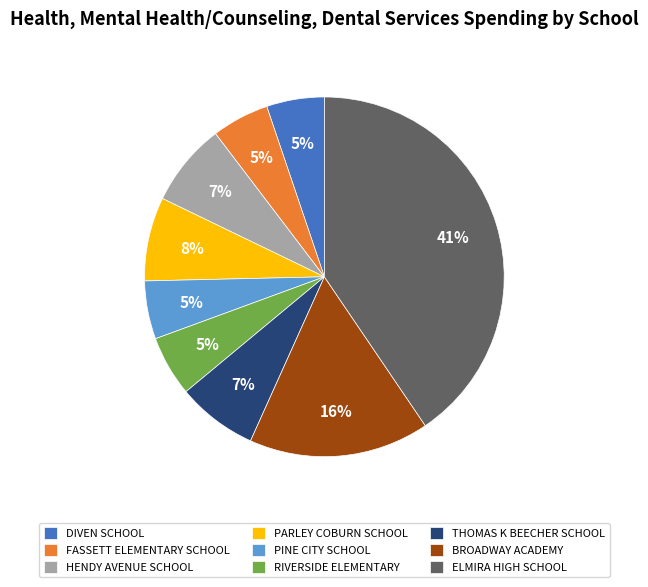

Is PINE CITY SCHOOL the majority of the pie?

No